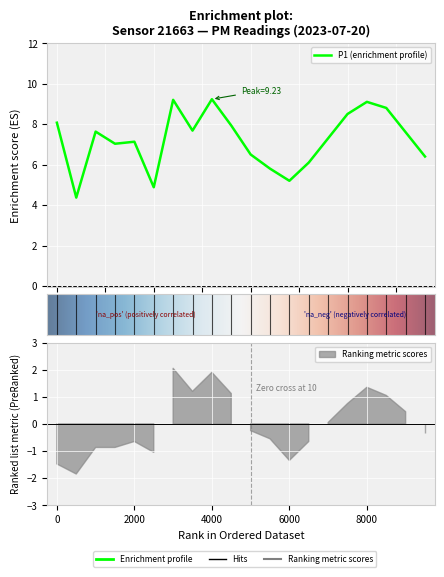

Reading right to left, what are all the values shown in this chart?

6.4	7.6	8.8	9.1	8.5	7.3	6.1	5.2	5.8	6.5	7.9	9.2	7.7	9.2	4.9	7.1	7.0	7.6	4.4	8.1